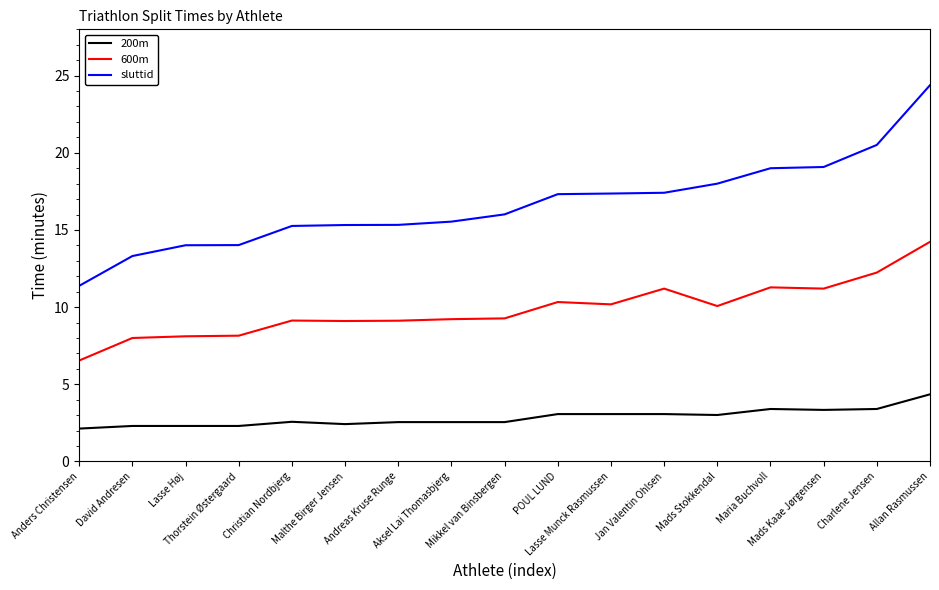

Is the value of 600m at Lasse Munck Rasmussen greater than the value of sluttid at POUL LUND?

No